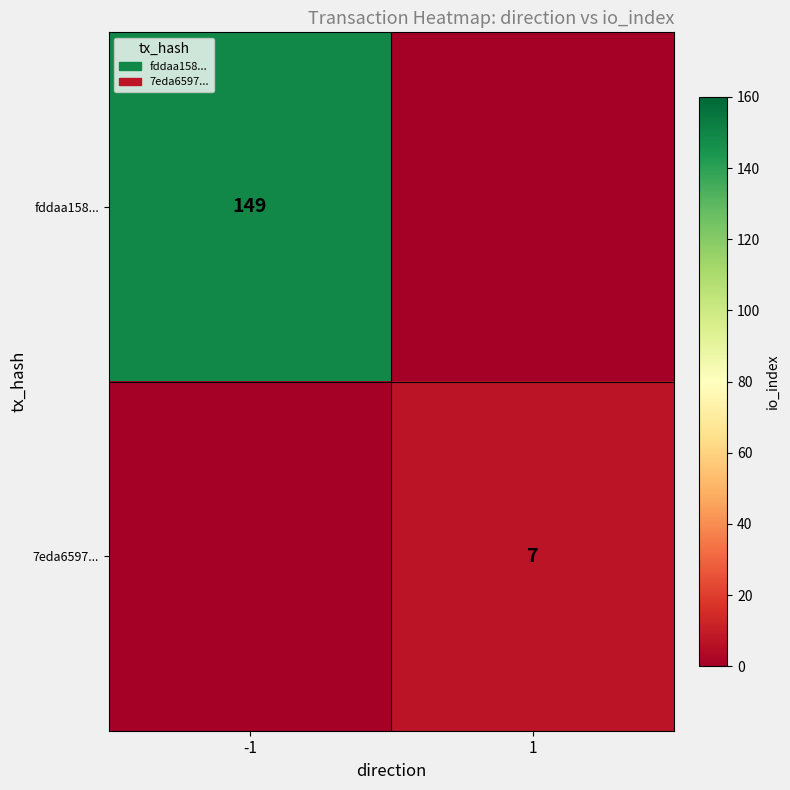

The value of 7eda6597... at 1 is 7. True or false?

True